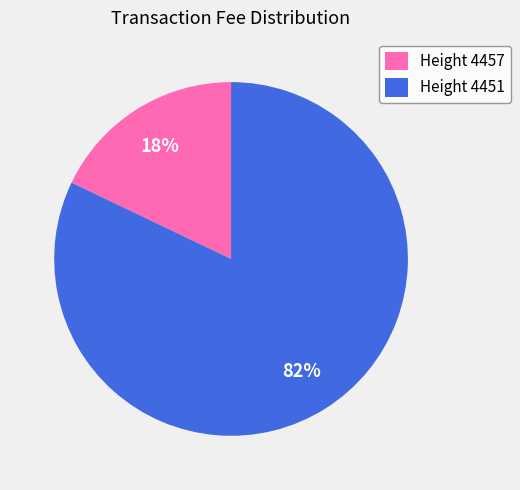

The Height 4457 slice represents 31% of the pie. True or false?

False